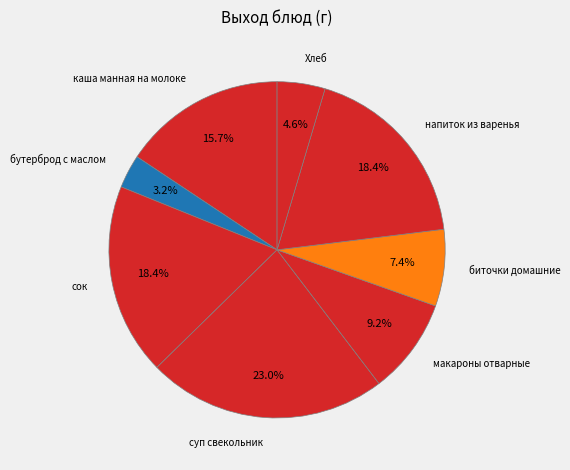

What is the largest slice in the pie chart?

суп свекольник